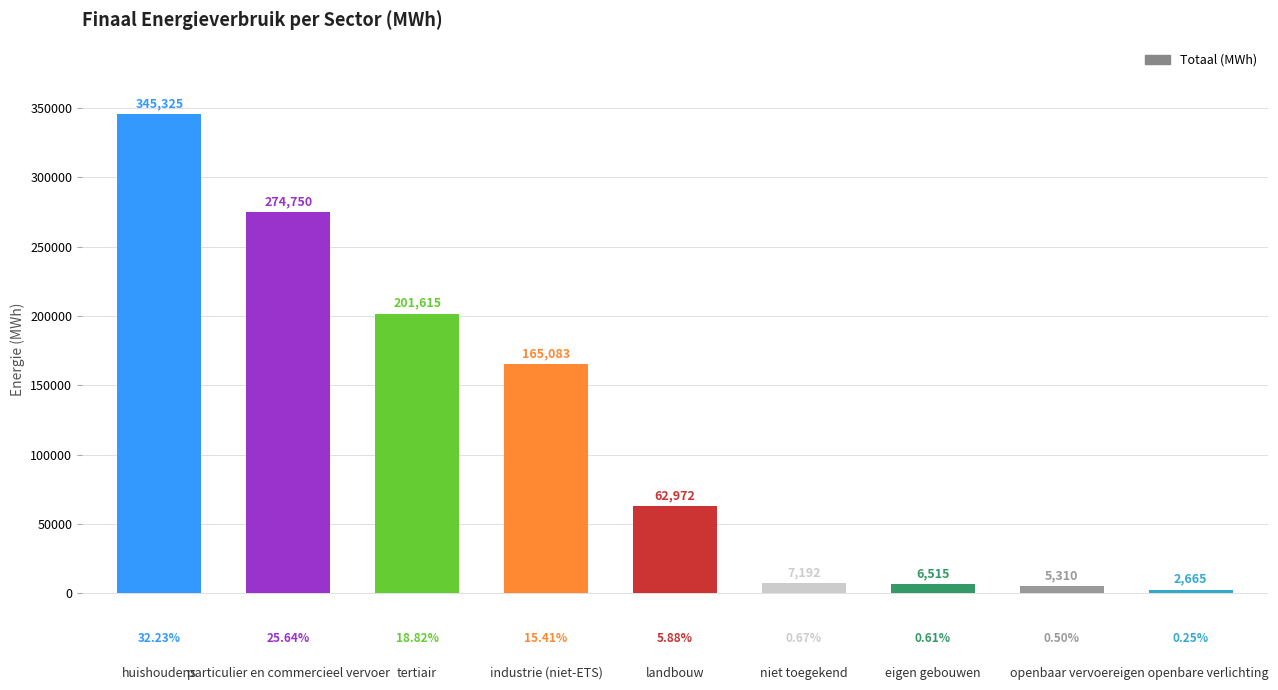

What is the maximum value shown in the chart?

345325.1